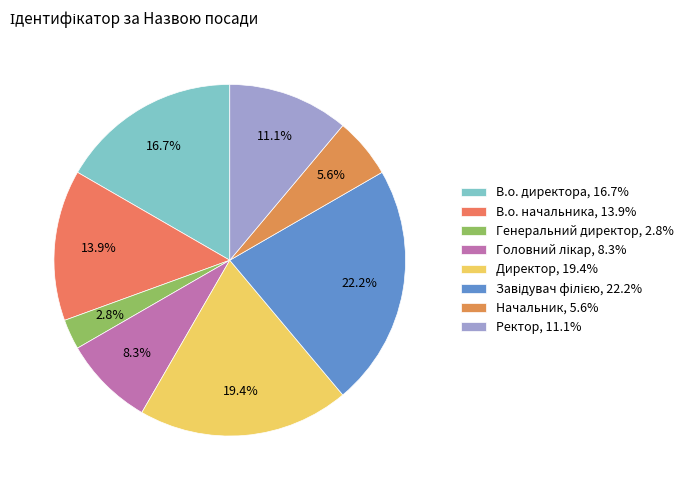

What percentage do Ректор and Генеральний директор together represent?

13.9%